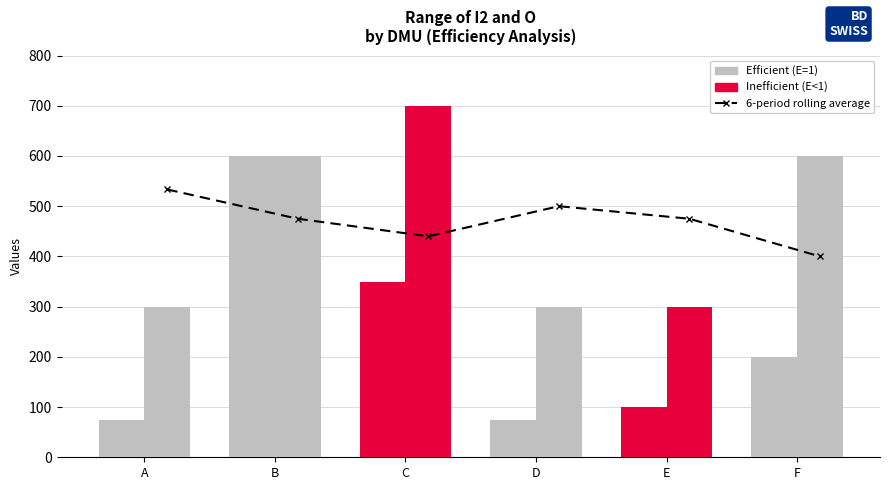

What is the spread (max minus min) of values at A?

458.3